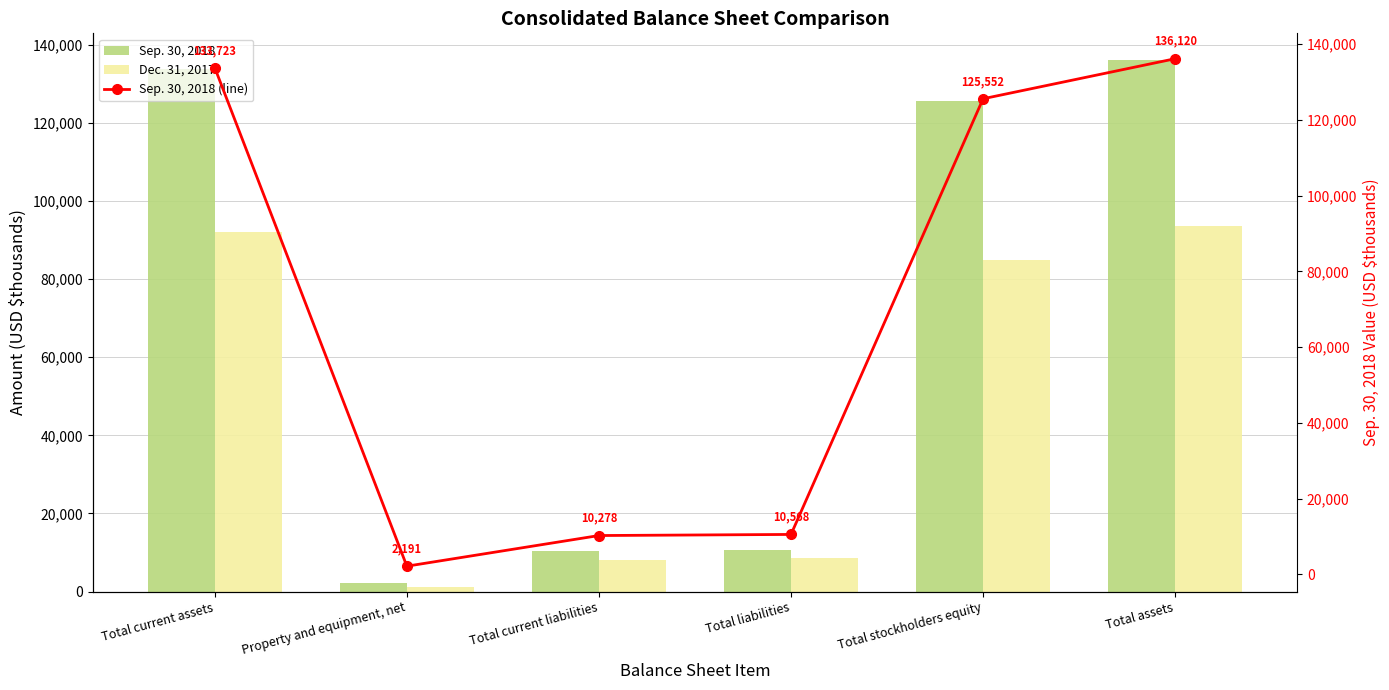

Is it true that Dec. 31, 2017 equals 5176 at Total liabilities?

False